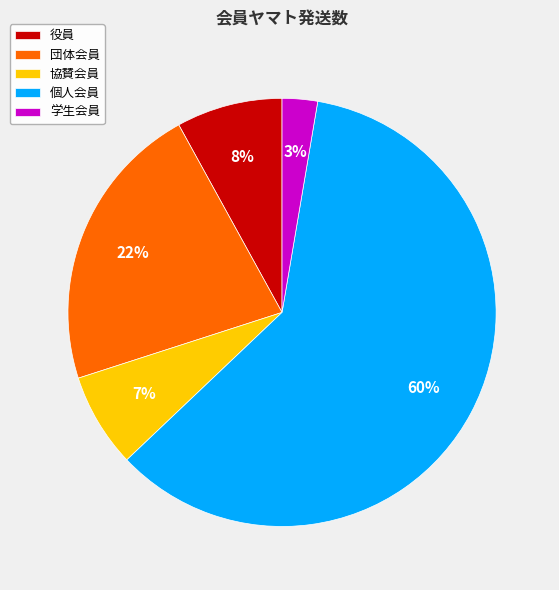

Which slice is the smallest?

学生会員